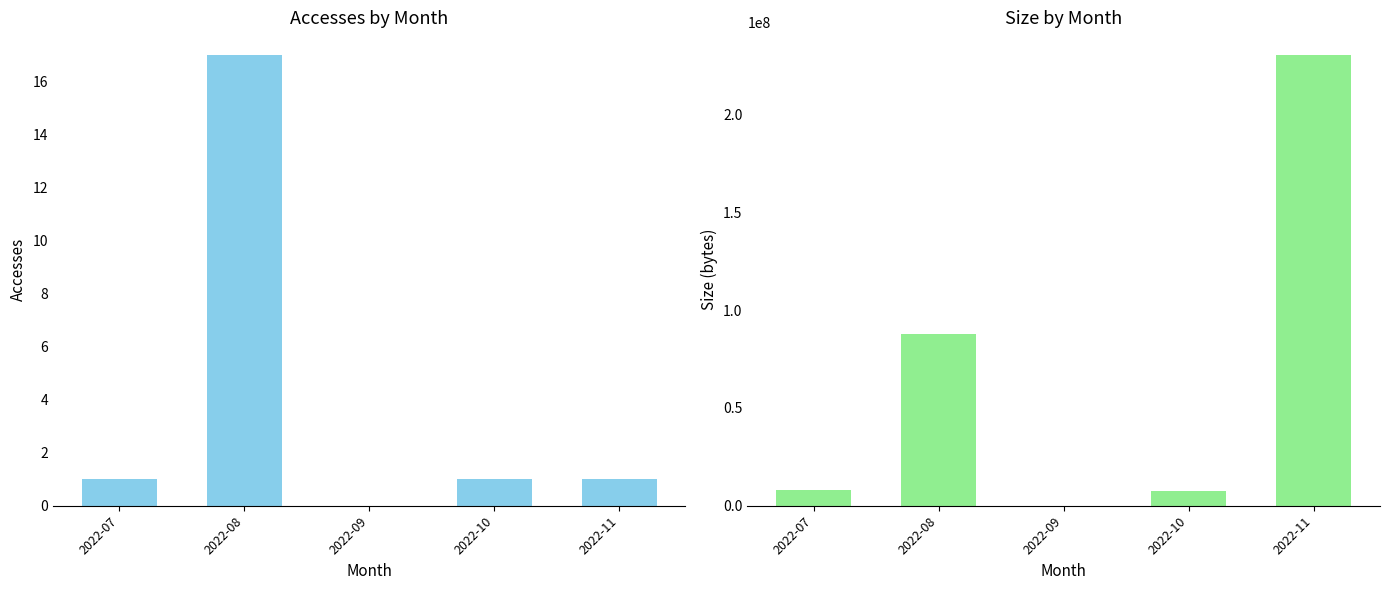

True or false: Size has a value of 125501091 at 2022-08.

False